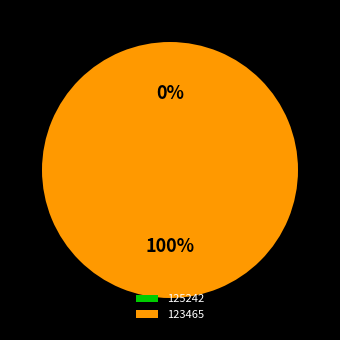

Which slice is the largest?

123465